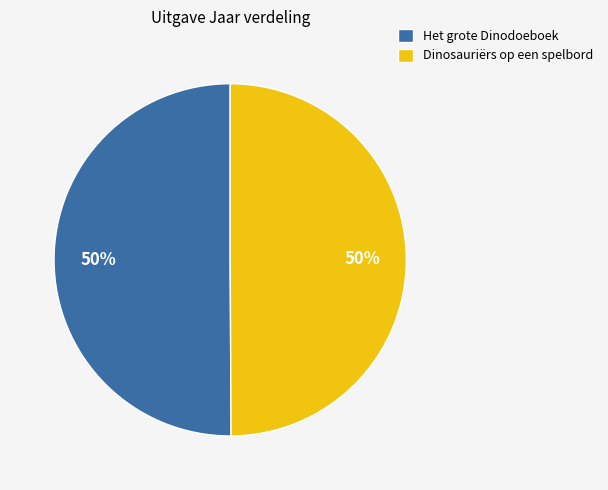

Do Dinosauriërs op een spelbord and Het grote Dinodoeboek together represent more than half of the pie?

Yes